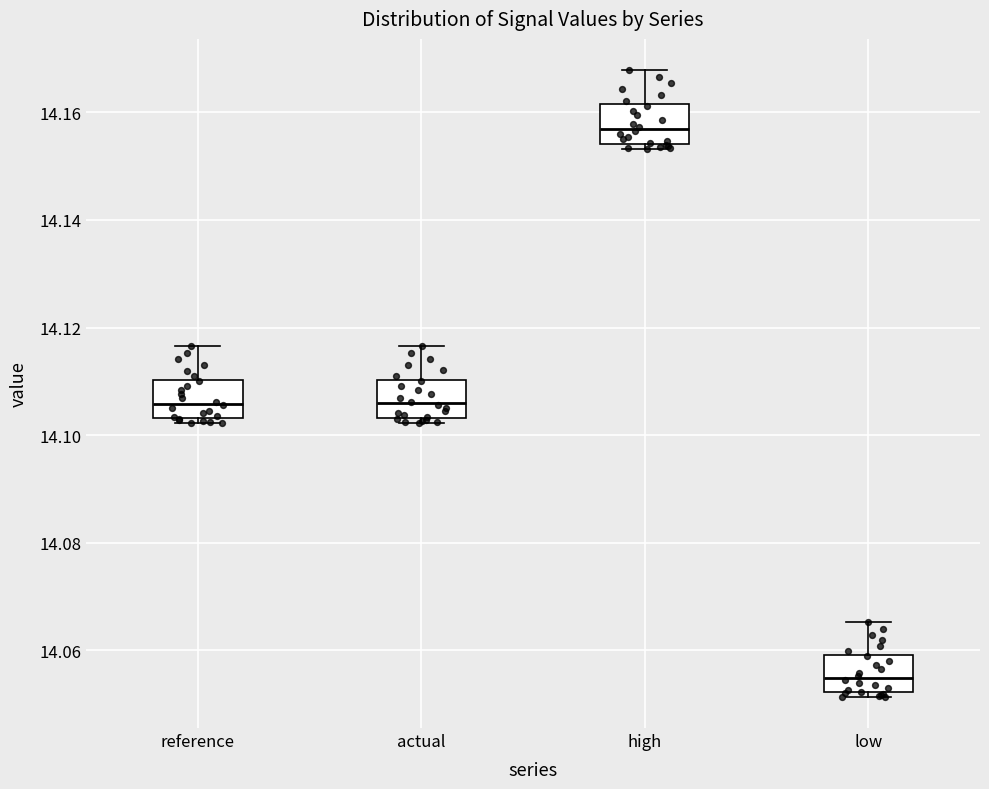

Which box has the highest median line?

high